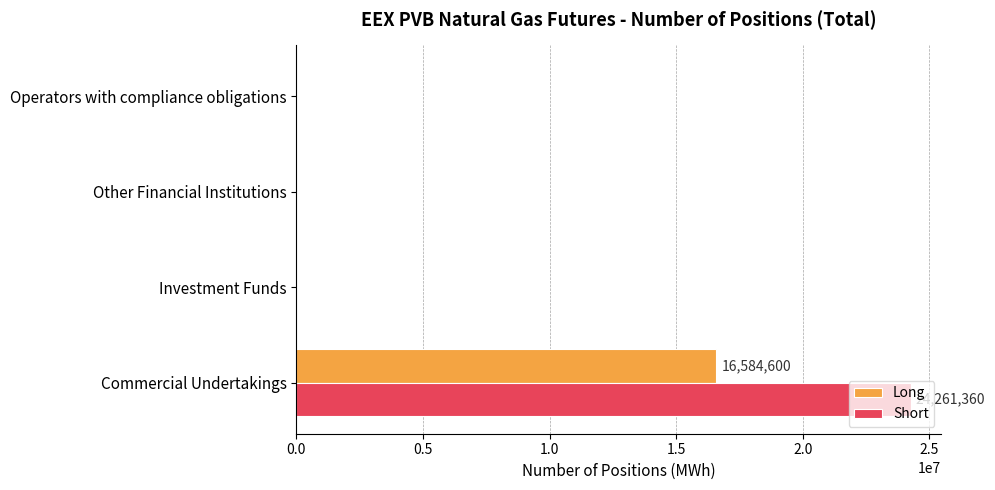

Between Commercial Undertakings and Investment Funds, which series saw the biggest shift?

Short